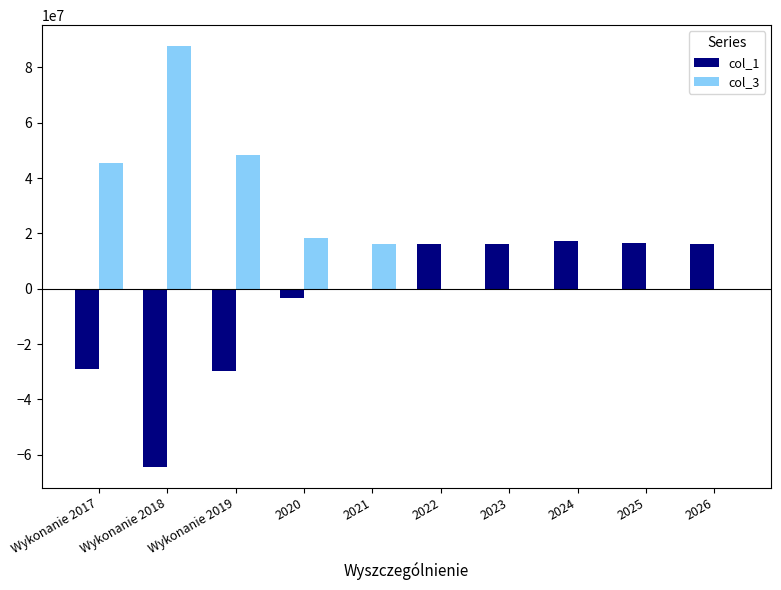

What is the maximum value shown in the chart?

87656829.8